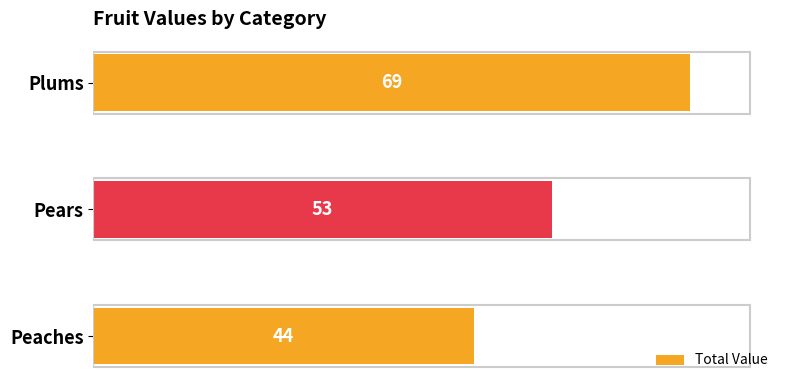

What is the difference between the maximum and minimum values?

25